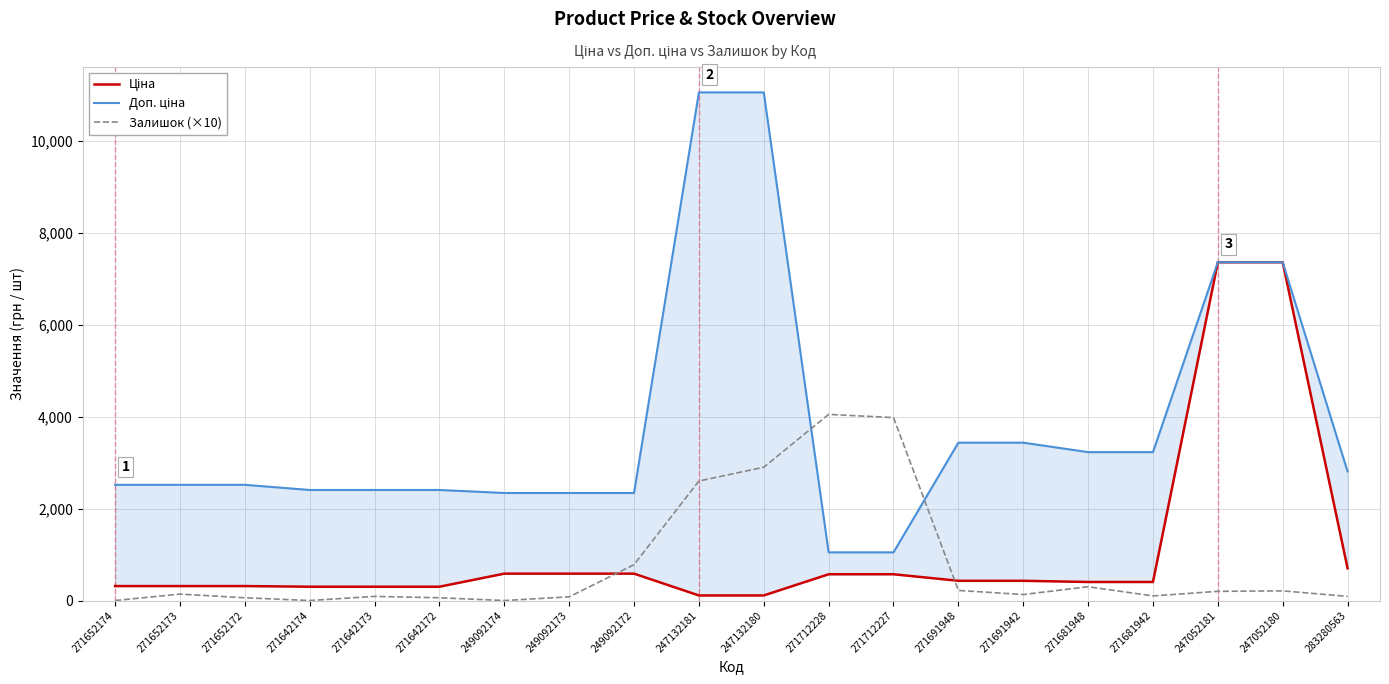

Which series changed the most between 249092173 and 271712228?

Залишок (×10)